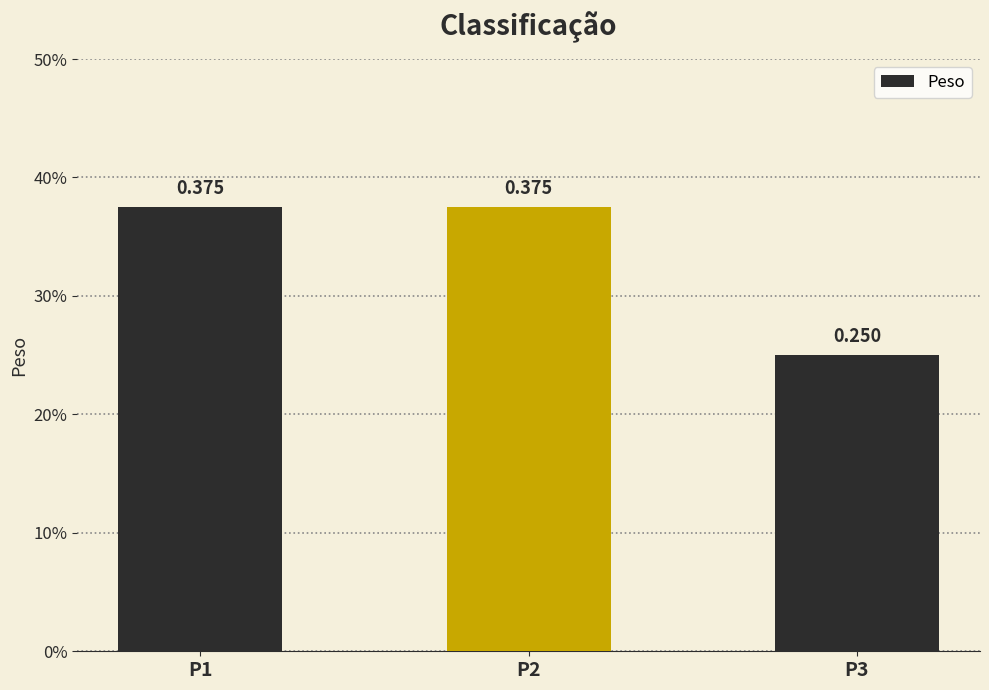

At which label is the value closest to 0?

P3